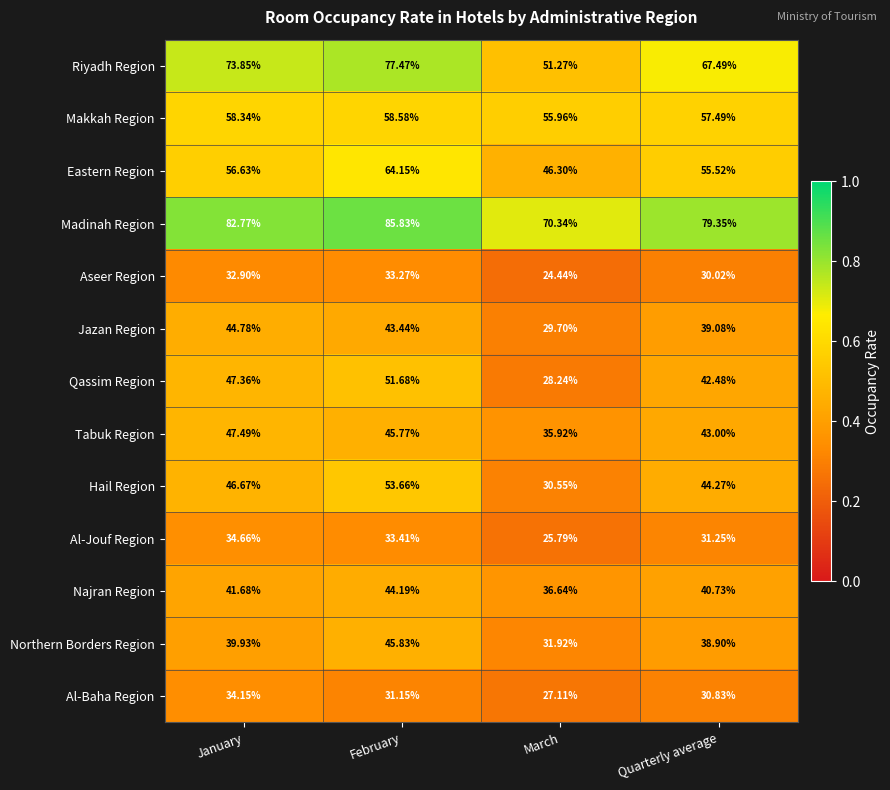

Rank the series by their maximum value, from lowest to highest.

Aseer Region, Al-Baha Region, Al-Jouf Region, Najran Region, Jazan Region, Northern Borders Region, Tabuk Region, Qassim Region, Hail Region, Makkah Region, Eastern Region, Riyadh Region, Madinah Region